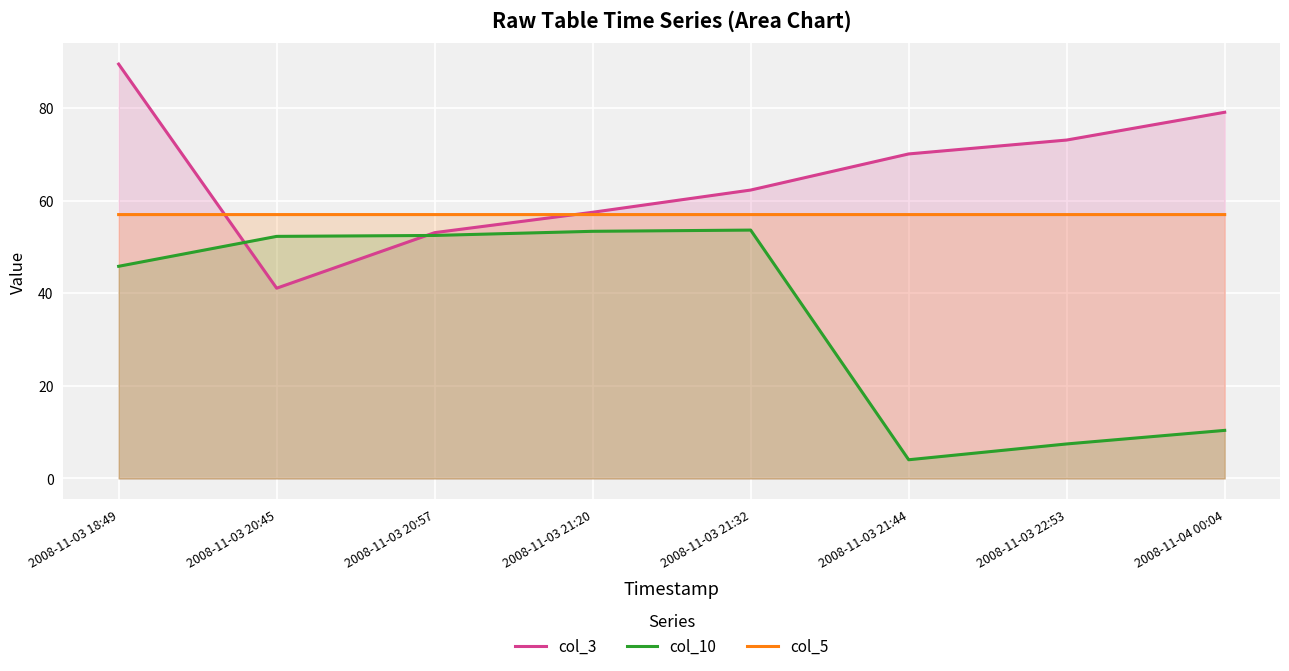

At which label does col_3 first exceed 70?

2008-11-03 18:49